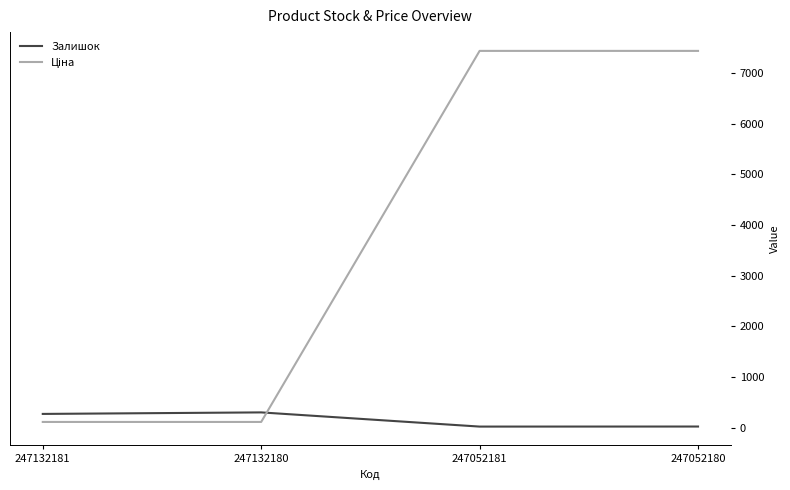

True or false: Залишок has a value of 300.0 at 247132180.

True